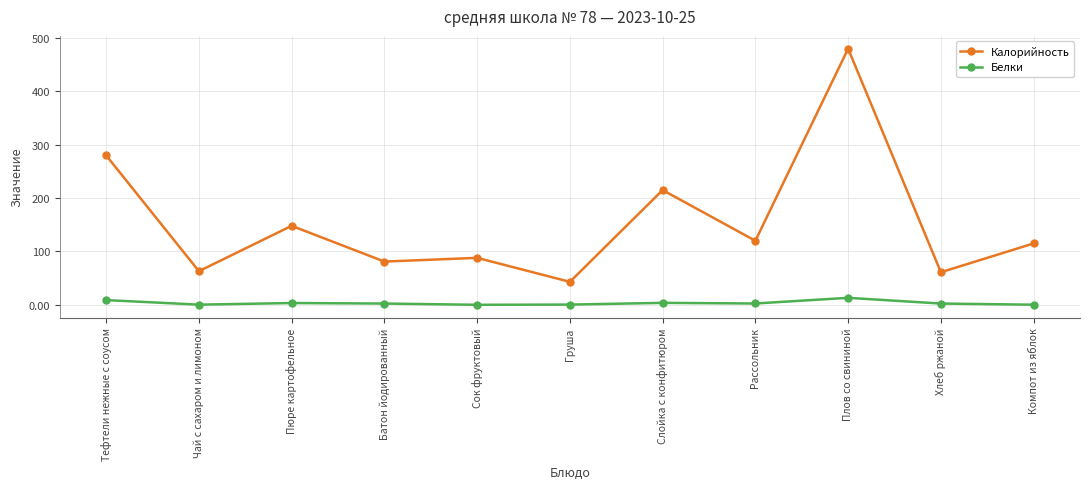

What position from the right is Компот из яблок?

1